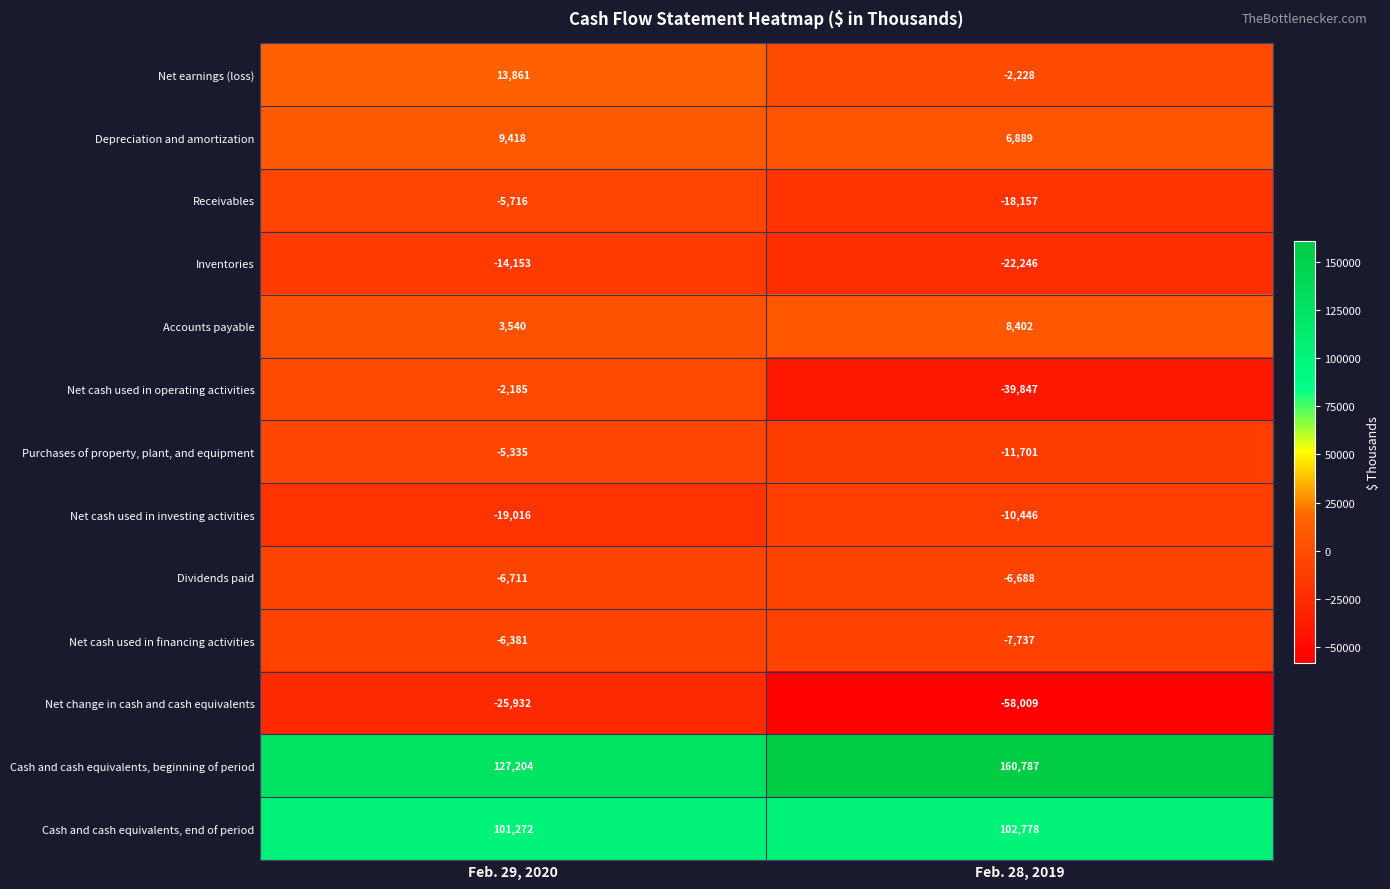

What is the sum of the Dividends paid values at Feb. 28, 2019 and Feb. 29, 2020?

-13399